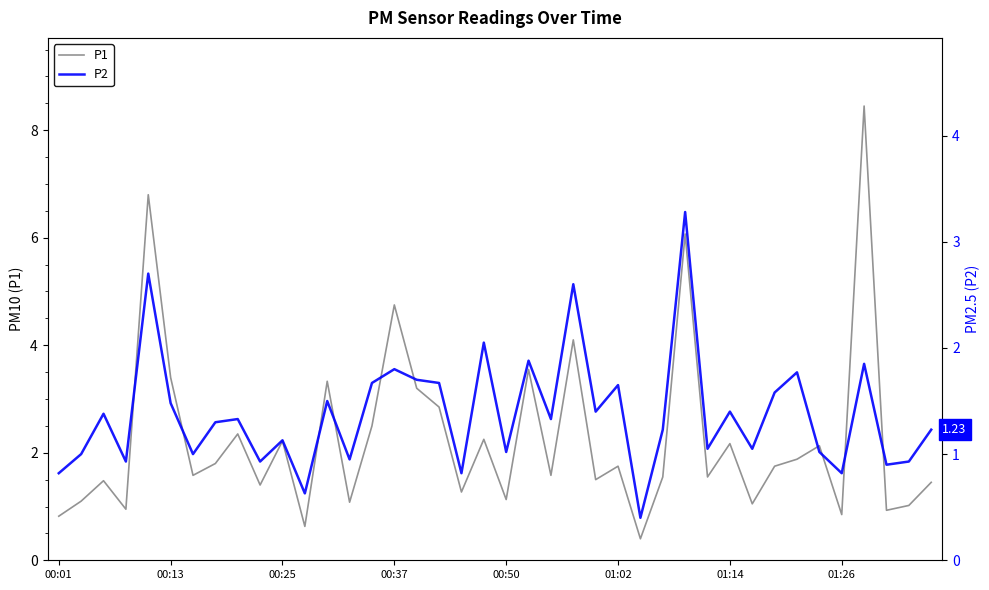

Is it true that P1 equals 1.4 at 00:37?

False